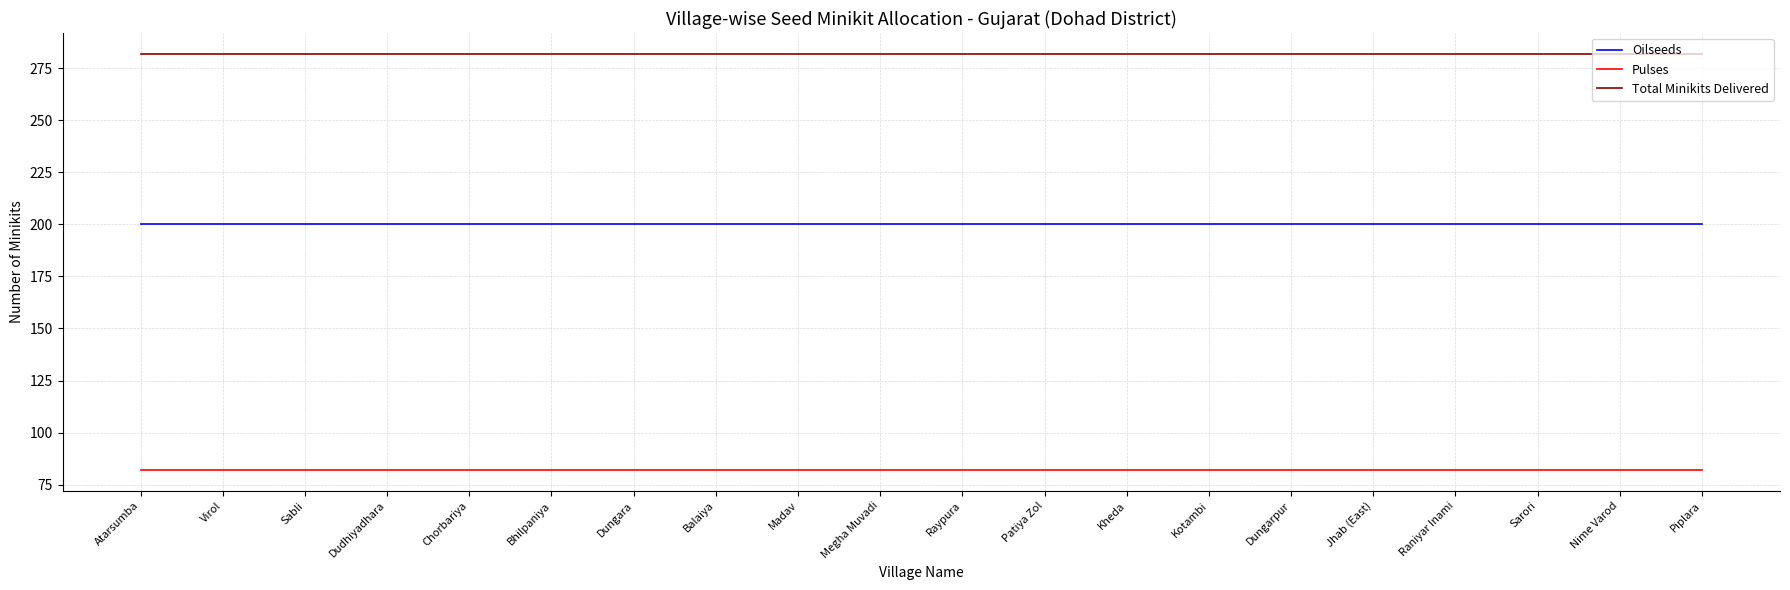

Reading left to right, extract all data points from this chart.

Oilseeds: 200	200	200	200	200	200	200	200	200	200	200	200	200	200	200	200	200	200	200	200
Pulses: 82	82	82	82	82	82	82	82	82	82	82	82	82	82	82	82	82	82	82	82
Total Minikits Delivered: 282	282	282	282	282	282	282	282	282	282	282	282	282	282	282	282	282	282	282	282